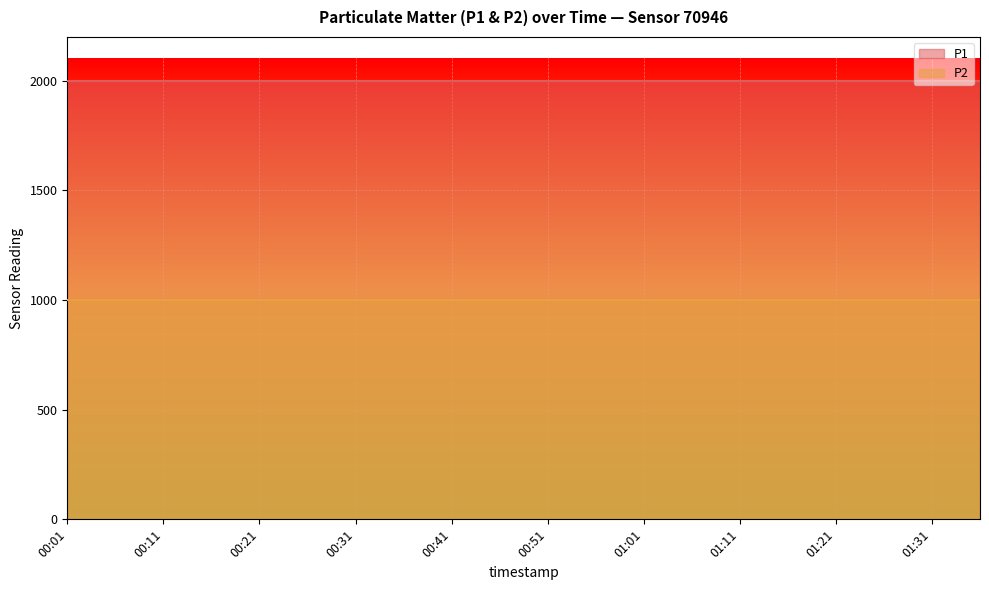

What is the label of the 16th point from the left?

01:16